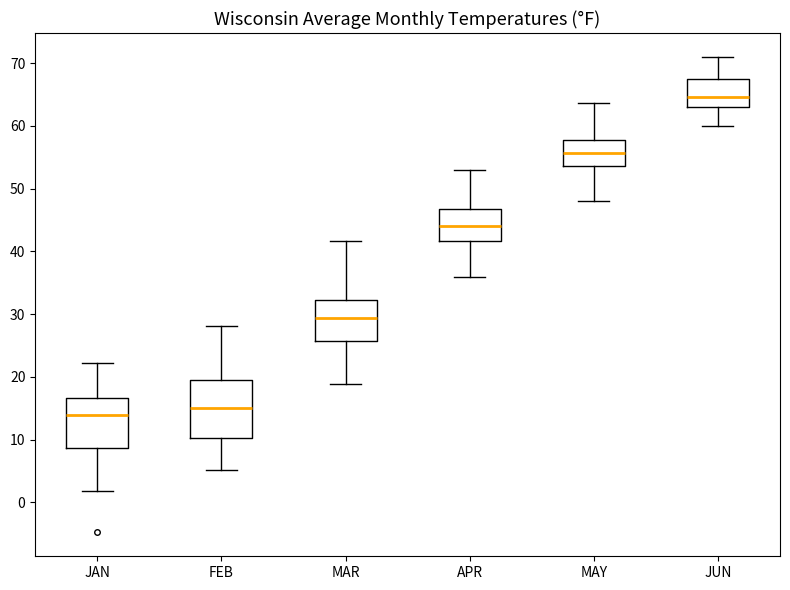

Reading left to right, read every box against the y-axis: the position of its median line, the range the box covers, and the ends of its whiskers. The values are not printed on the chart, so give them approximately, as read against the axis.

JAN: median 14, box 9 to 17, whiskers 2 to 22
FEB: median 15, box 10 to 20, whiskers 5 to 28
MAR: median 29, box 26 to 32, whiskers 19 to 42
APR: median 44, box 42 to 47, whiskers 36 to 53
MAY: median 56, box 54 to 58, whiskers 48 to 64
JUN: median 65, box 63 to 67, whiskers 60 to 71